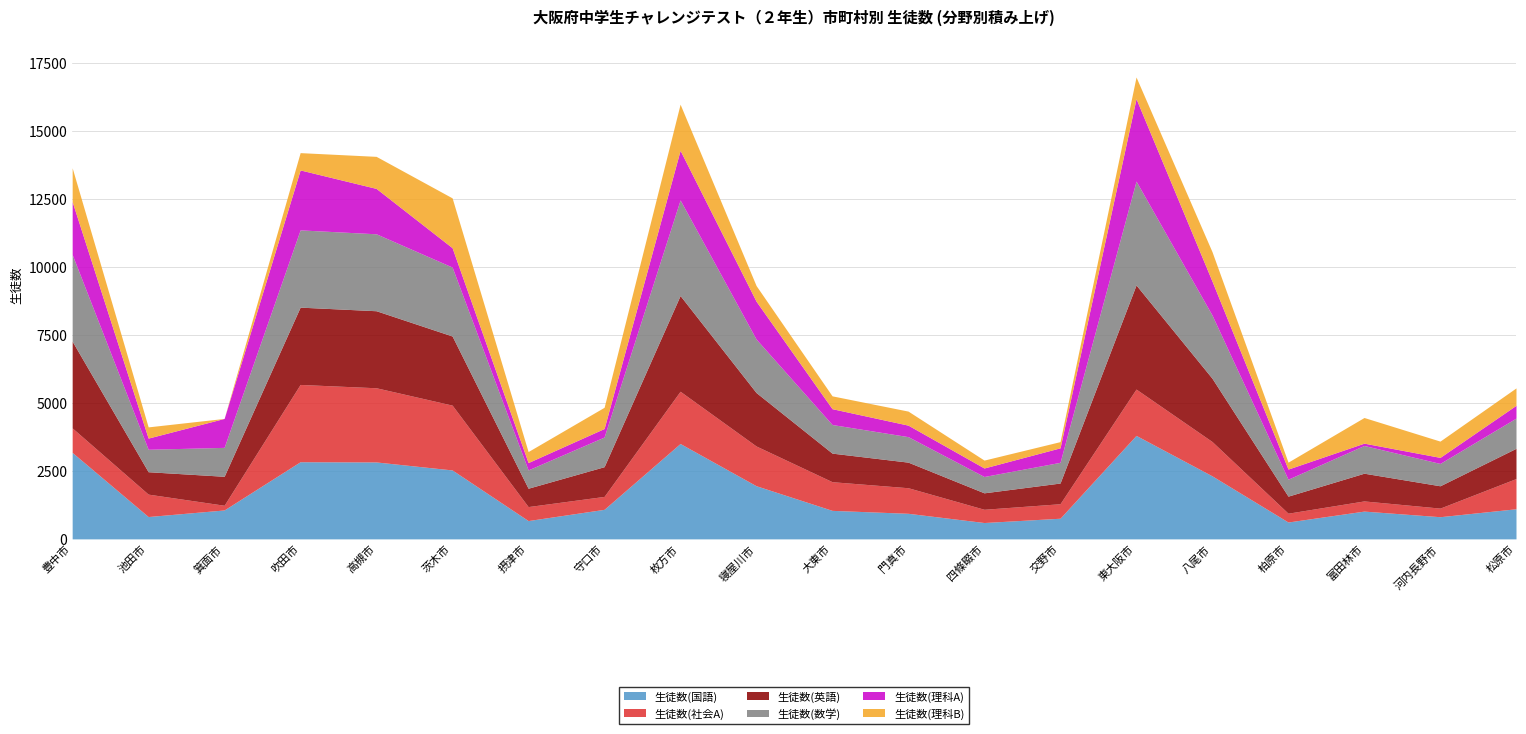

How many lines are shown in the chart?

6